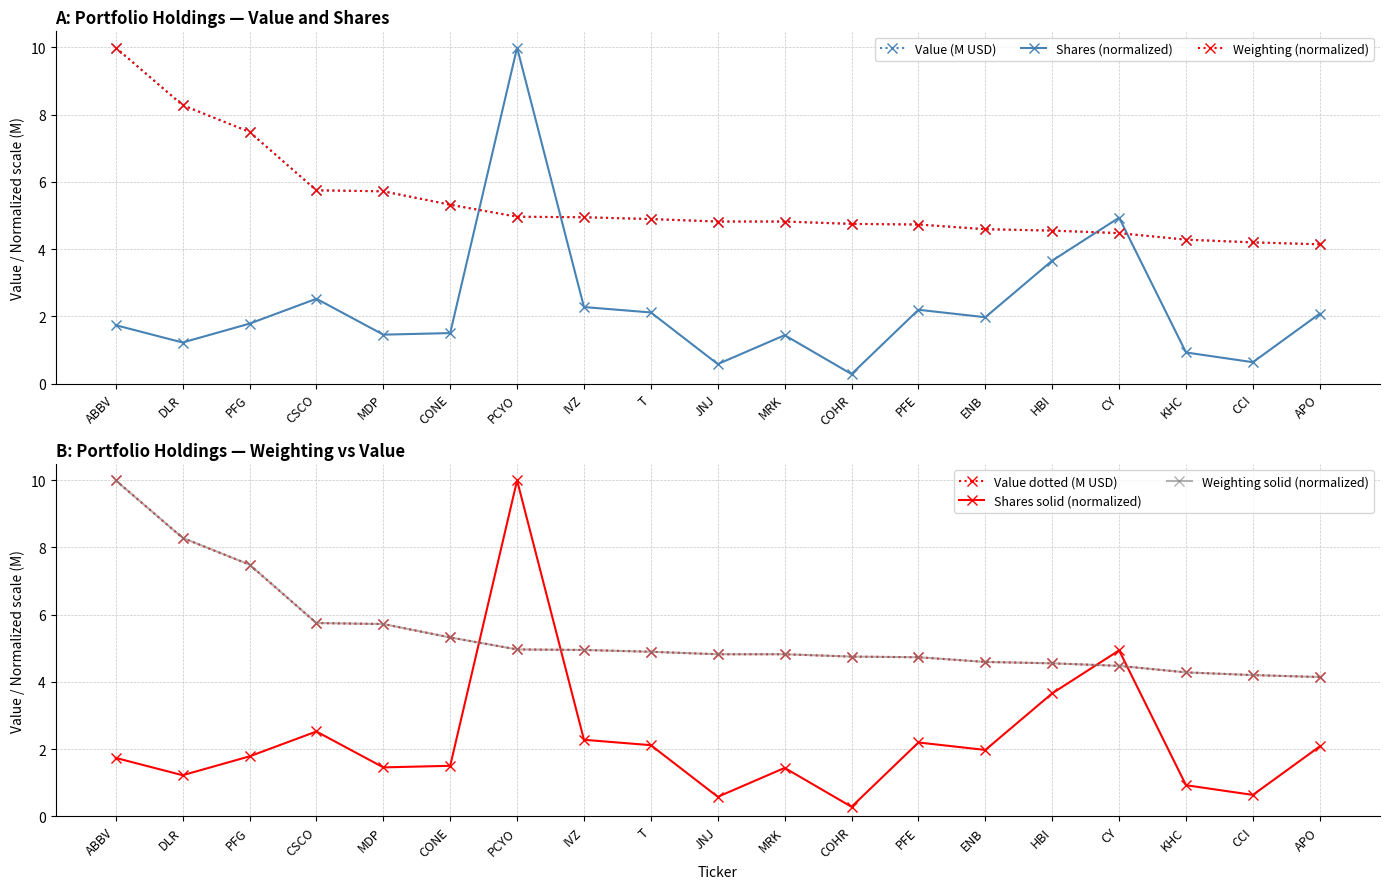

What is the difference between the second highest and minimum values in the Value dotted (M USD) series?

4.1